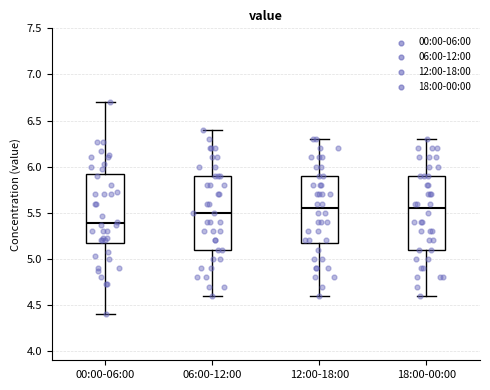

Where does the median line of the box for 18:00-00:00 sit on the y-axis? The values are not printed on the chart, so give them approximately, as read against the axis.

5.55